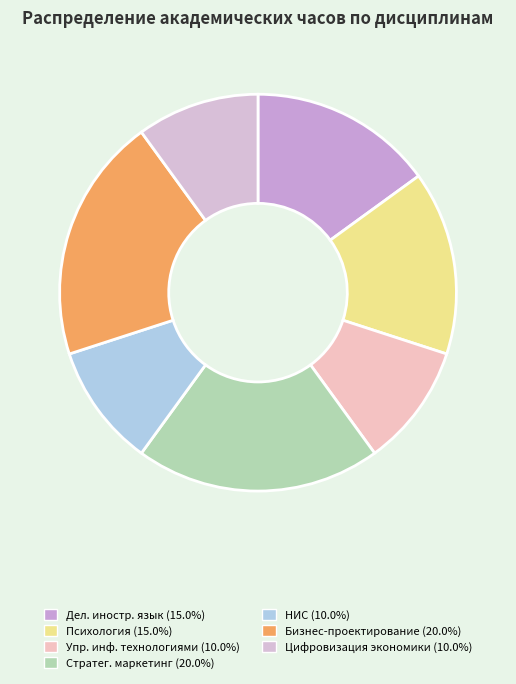

How many slices are in this pie chart?

7